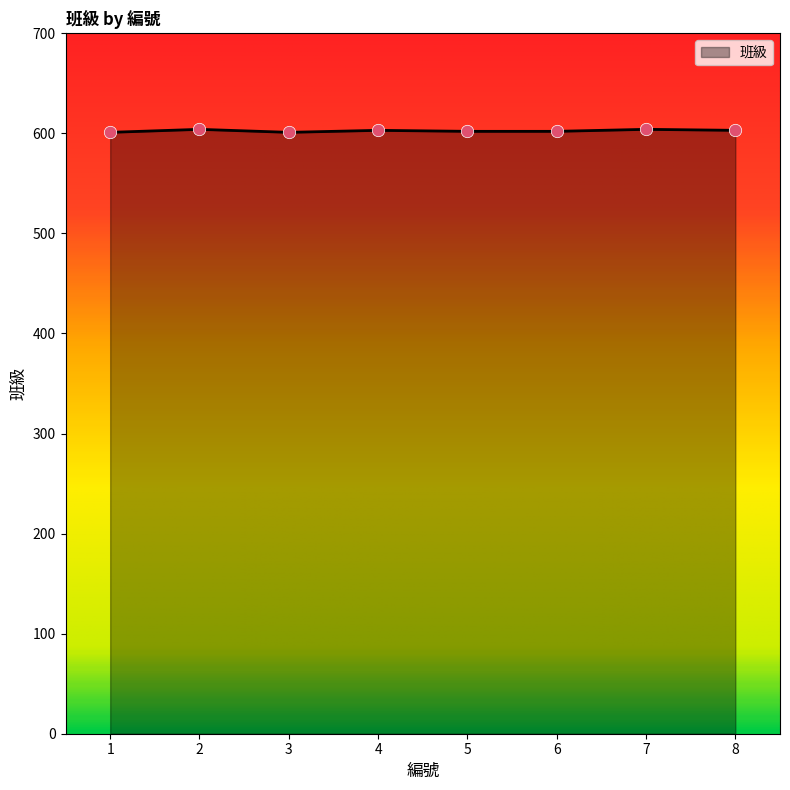

What is the ratio of the value at 6 to the value at 1?

1.0